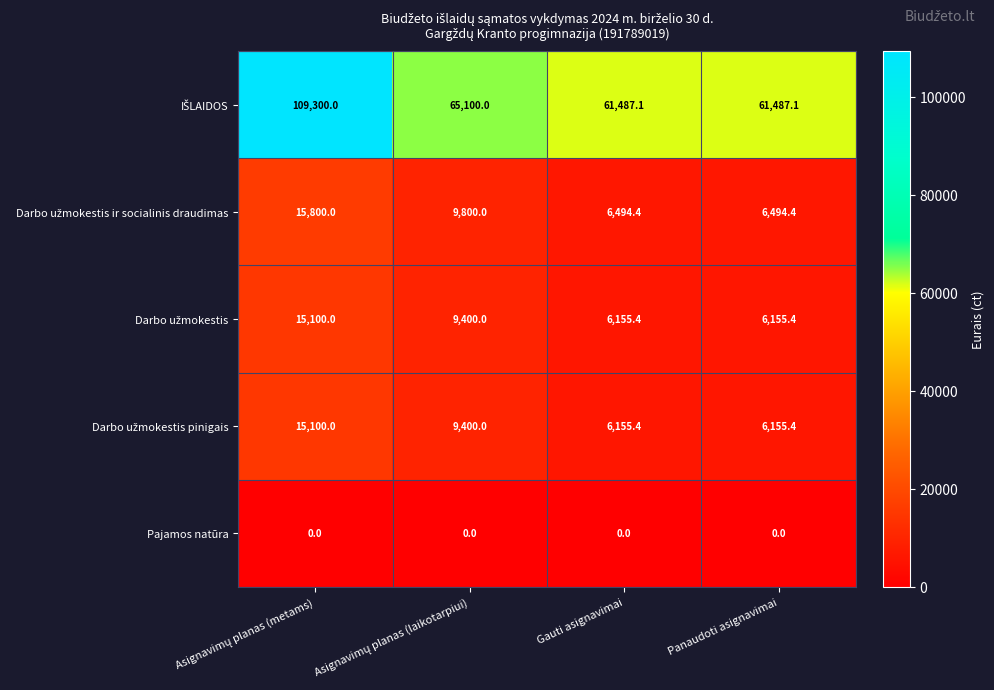

What is the maximum value shown in the chart?

109300.0